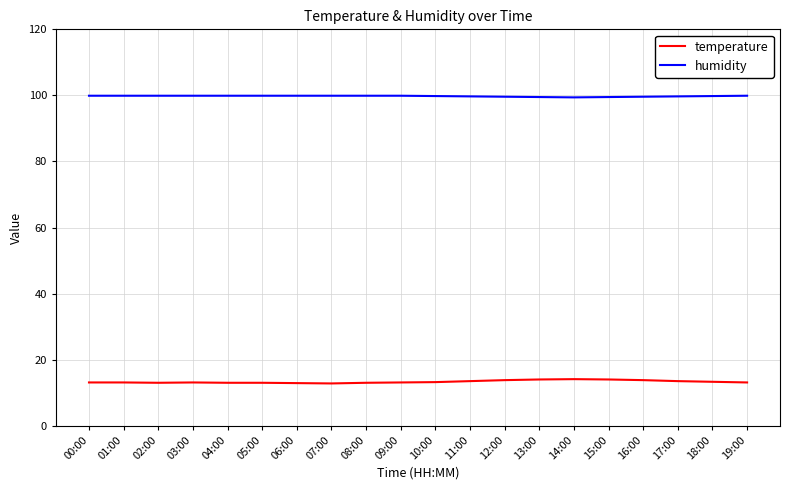

What value does the temperature series have at 19:00?

13.1